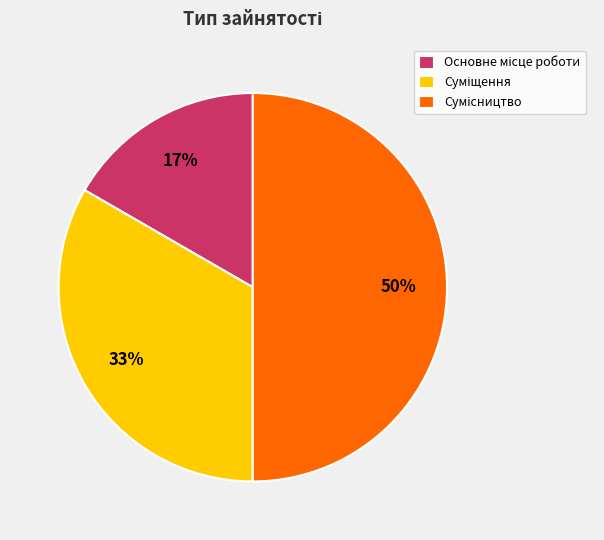

To the nearest percent, what is the difference between the largest and smallest slice percentages?

33%